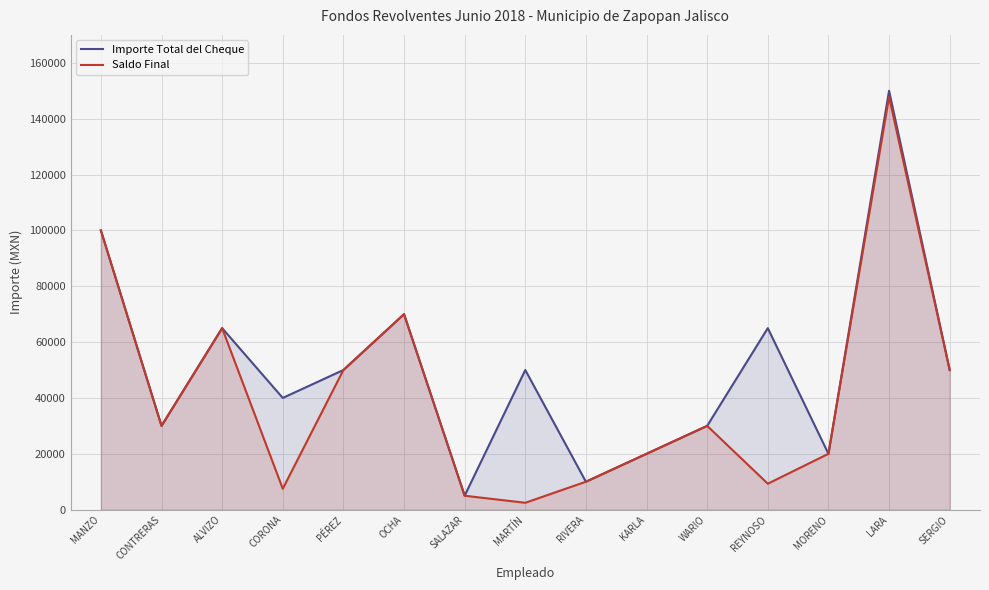

Which category has the highest value in the Importe Total del Cheque series?

LARA